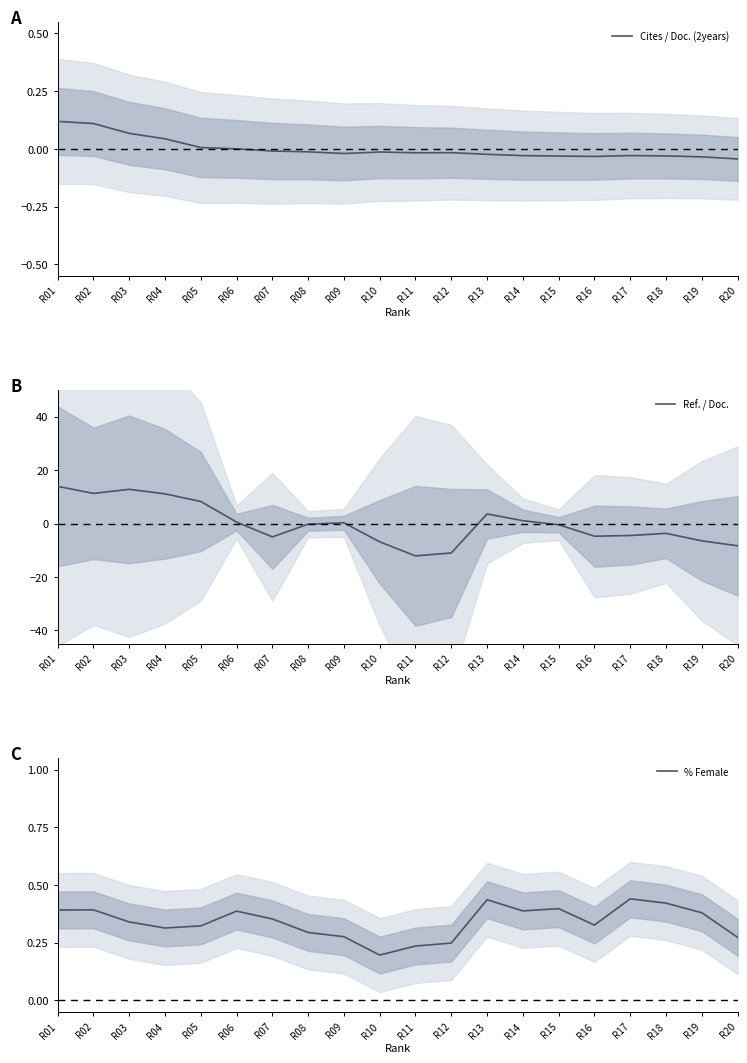

True or false: Cites / Doc. (2years) has more than 2 points higher than both neighbors.

True